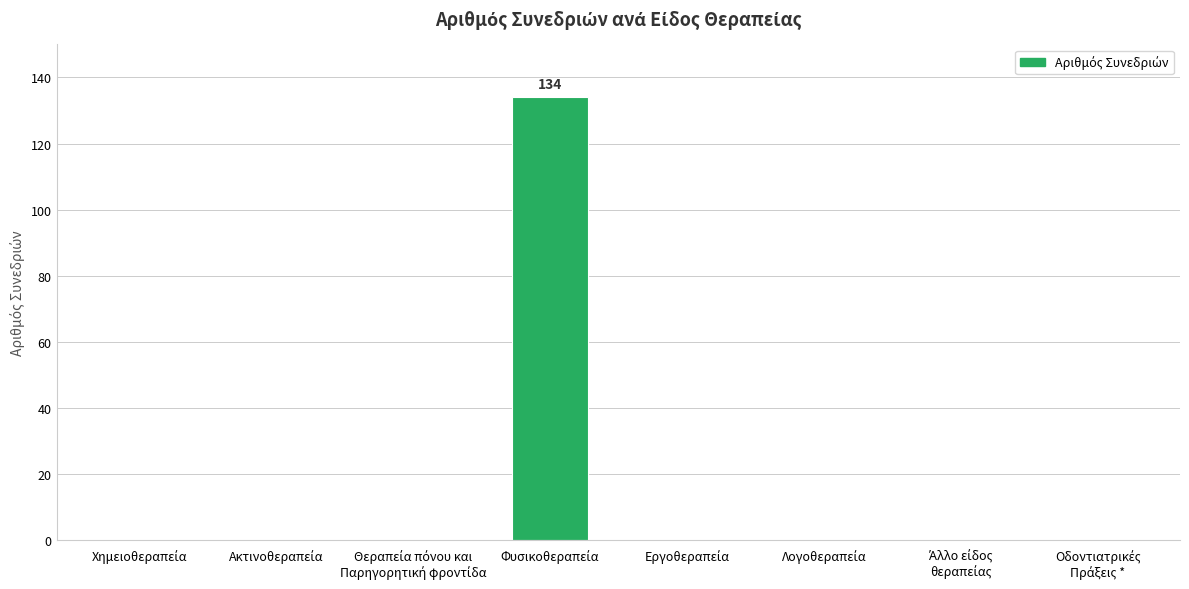

What is the sum of all values?

134